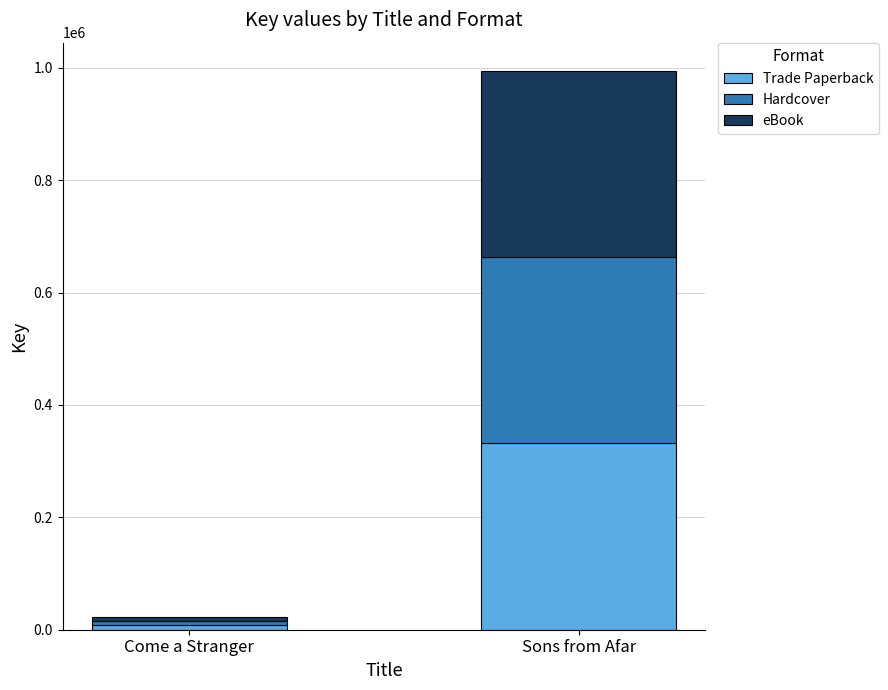

What are all the series names shown in the legend?

Trade Paperback, Hardcover, eBook